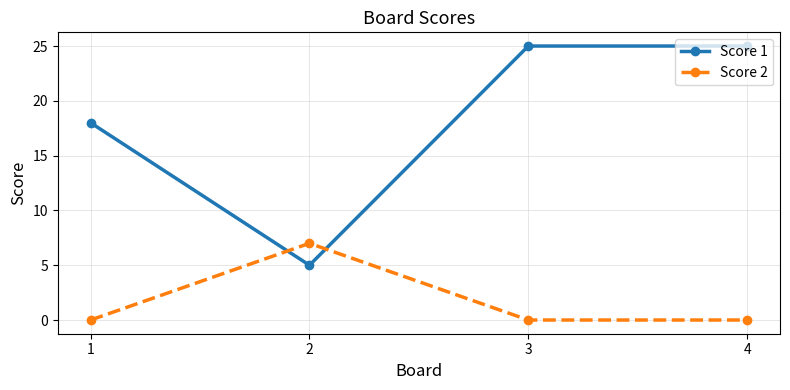

What is the spread (max minus min) of values at 4?

25